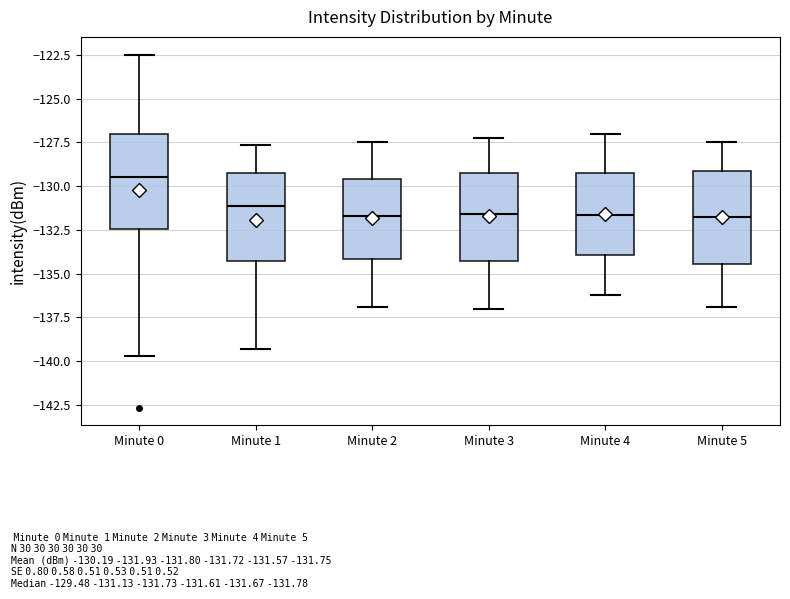

Reading left to right, read every box against the y-axis: the position of its median line, the range the box covers, and the ends of its whiskers. The values are not printed on the chart, so give them approximately, as read against the axis.

Minute 0: median -129.5, box -132.5 to -127.0, whiskers -139.5 to -122.5
Minute 1: median -131.0, box -134.5 to -129.5, whiskers -139.5 to -127.5
Minute 2: median -131.5, box -134.0 to -129.5, whiskers -137.0 to -127.5
Minute 3: median -131.5, box -134.5 to -129.0, whiskers -137.0 to -127.0
Minute 4: median -131.5, box -134.0 to -129.5, whiskers -136.0 to -127.0
Minute 5: median -132.0, box -134.5 to -129.0, whiskers -137.0 to -127.5